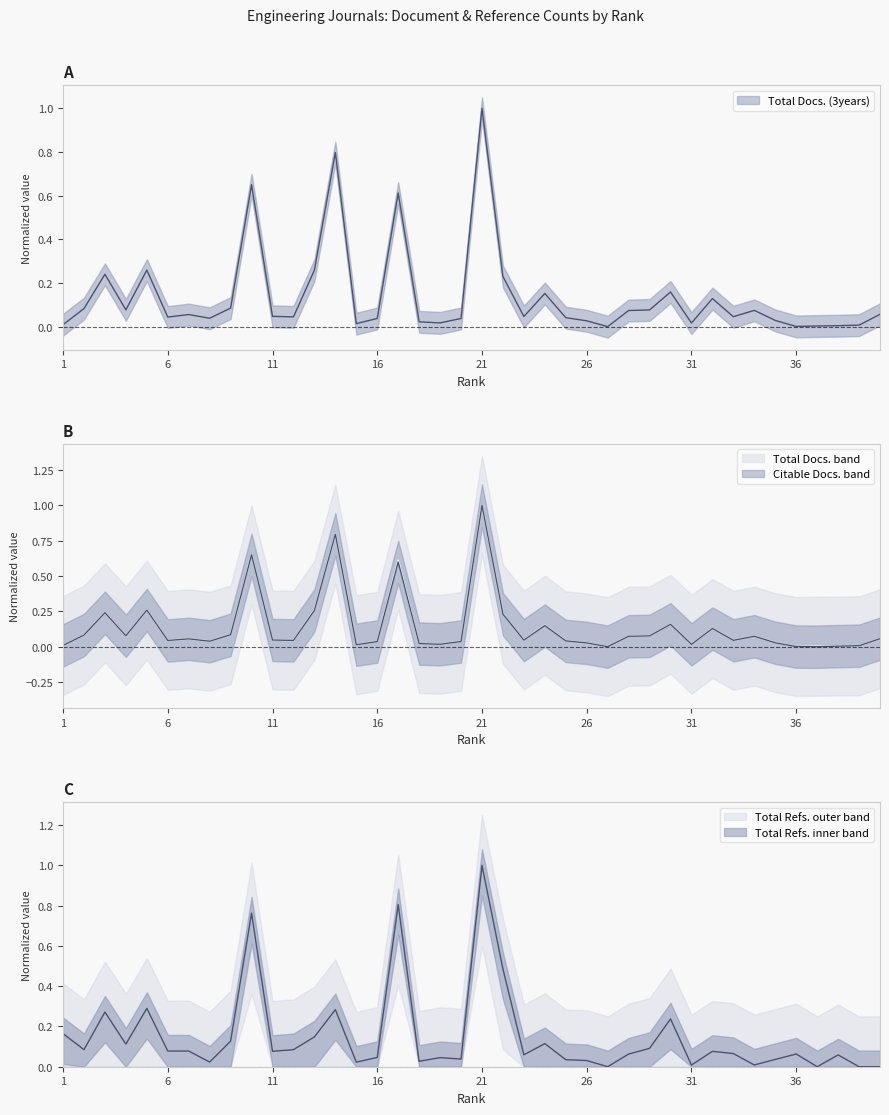

Does the chart have visible grid lines?

No